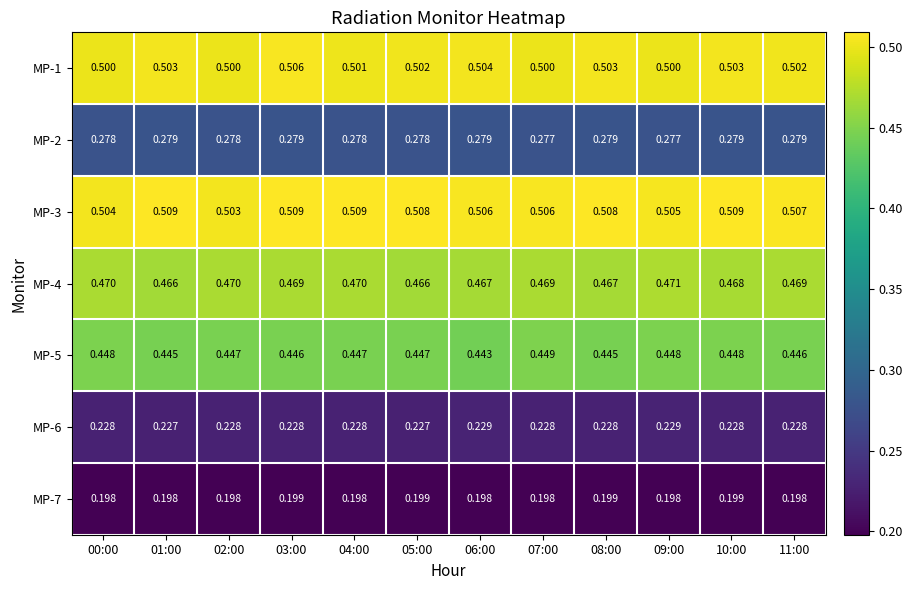

Is the value of MP-7 at 10:00 greater than the value of MP-5 at 07:00?

No